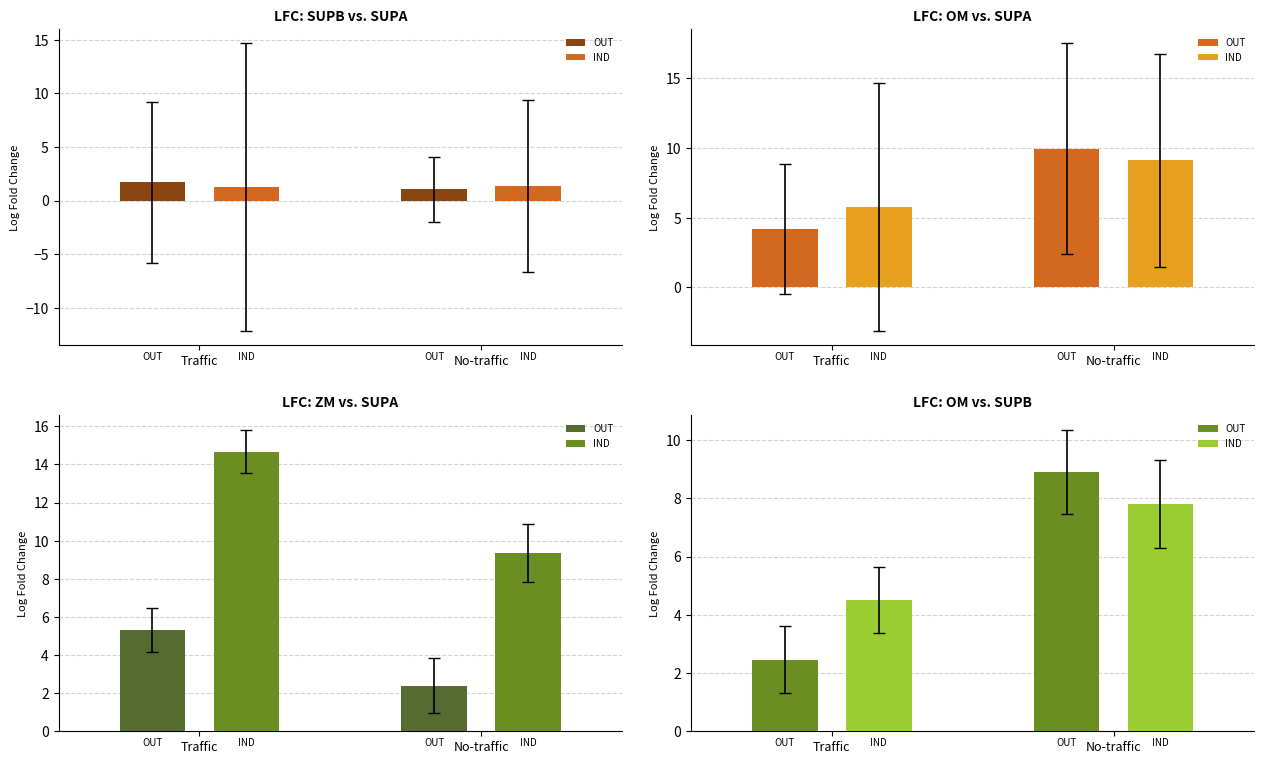

At 8, list the series in order from smallest to largest.

lfc: SUPB vs. SUPA, lfc: ZM vs. SUPA, lfc: OM vs. SUPB, lfc: OM vs. SUPA